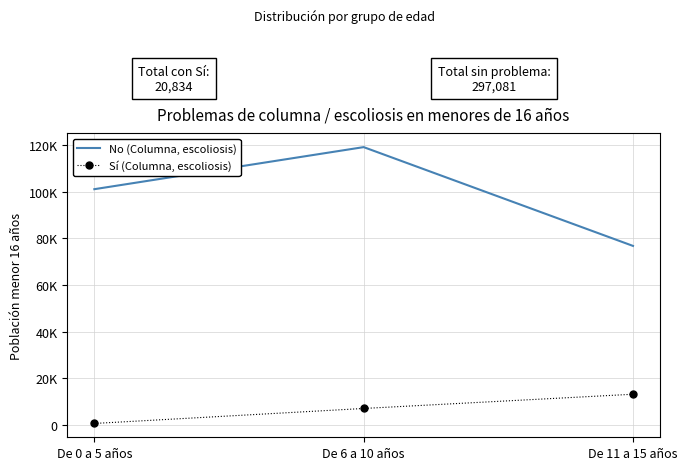

What are all the series names shown in the legend?

No (Columna, escoliosis), Sí (Columna, escoliosis)